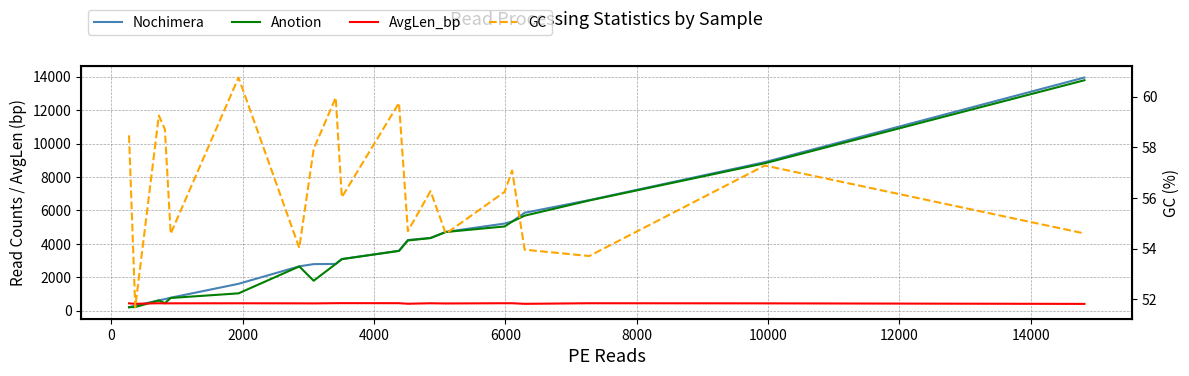

How many interior local peaks does the AvgLen_bp series have?

6